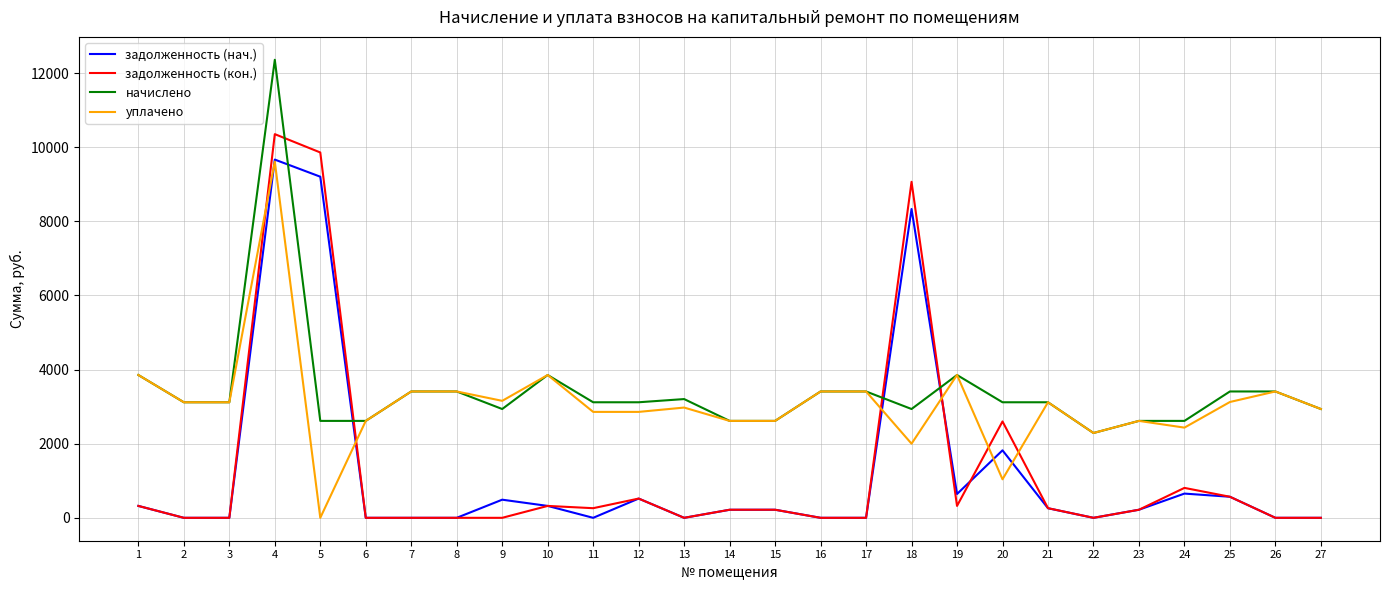

At which label does начислено reach its minimum?

22